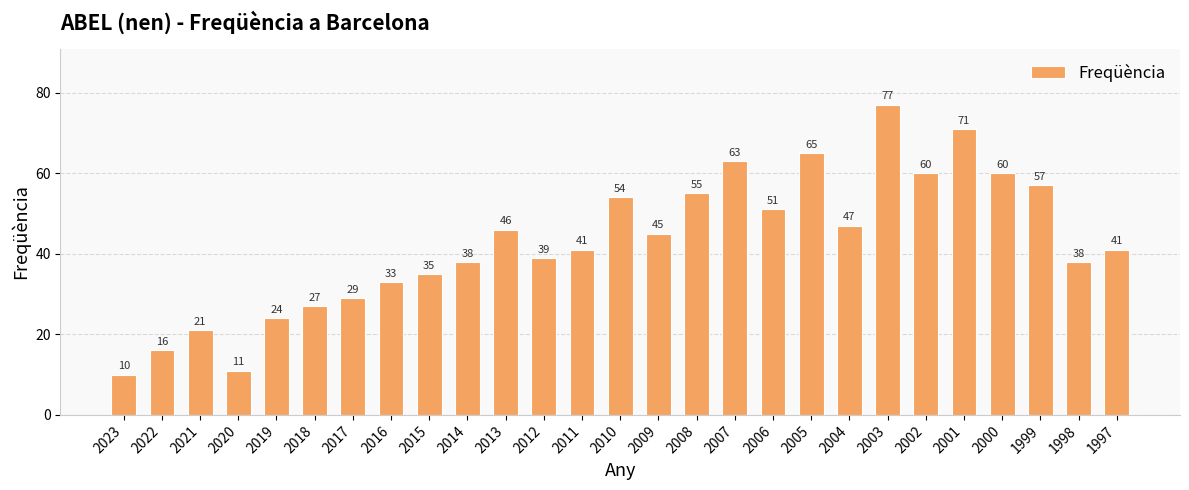

Reading left to right, extract all data points from this chart.

2023=10	2022=16	2021=21	2020=11	2019=24	2018=27	2017=29	2016=33	2015=35	2014=38	2013=46	2012=39	2011=41	2010=54	2009=45	2008=55	2007=63	2006=51	2005=65	2004=47	2003=77	2002=60	2001=71	2000=60	1999=57	1998=38	1997=41